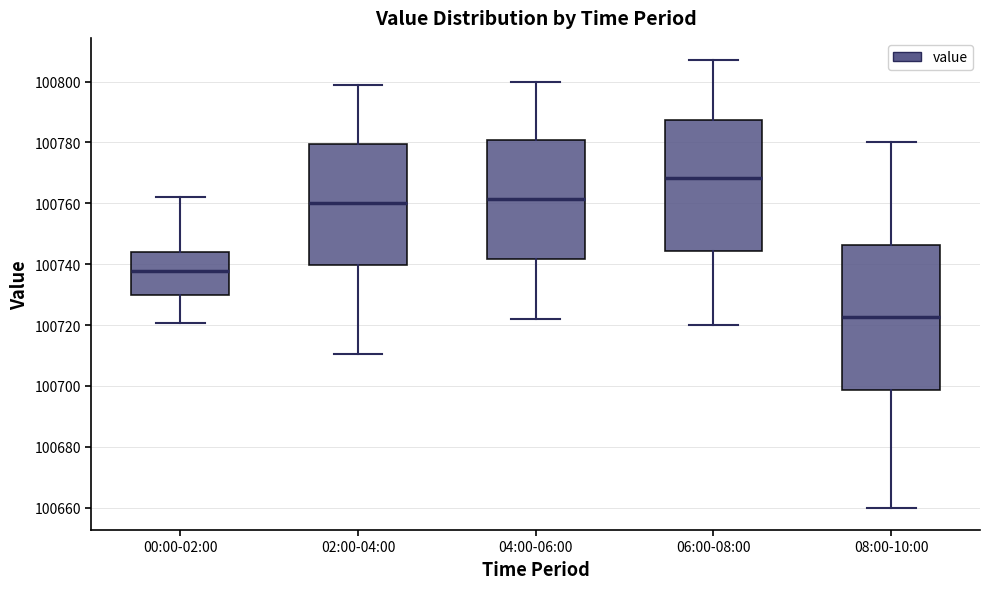

Where is the lower edge of the box for 04:00-06:00 on the y-axis? The values are not printed on the chart, so give them approximately, as read against the axis.

100742